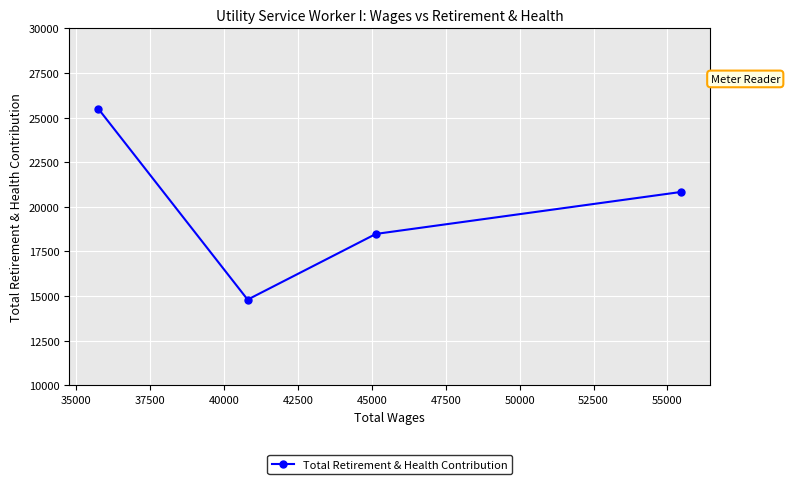

What is the value of the 2nd point from the left?

14802